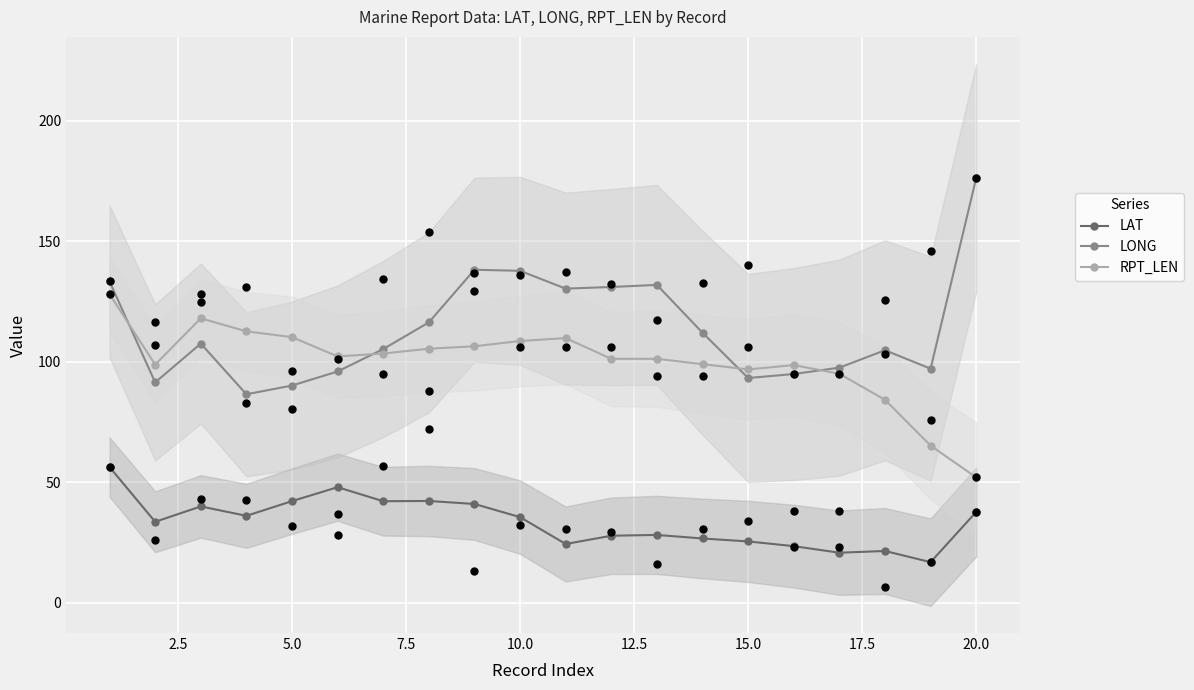

Which series has the largest Y range (max minus min)?

LONG